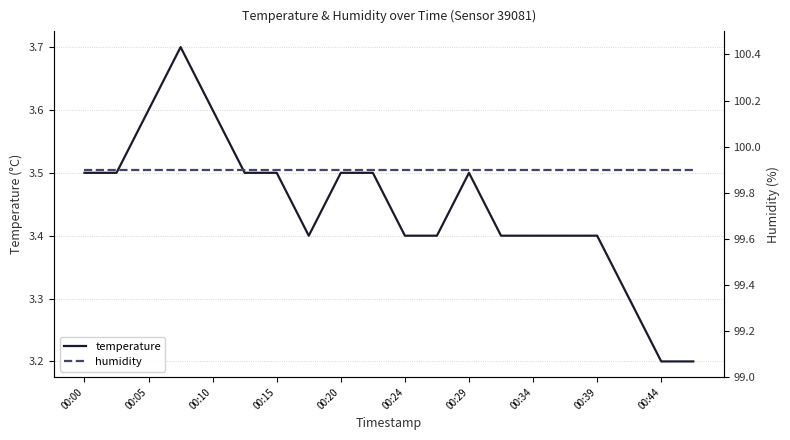

True or false: temperature has a value of 3.5 at 00:00.

True